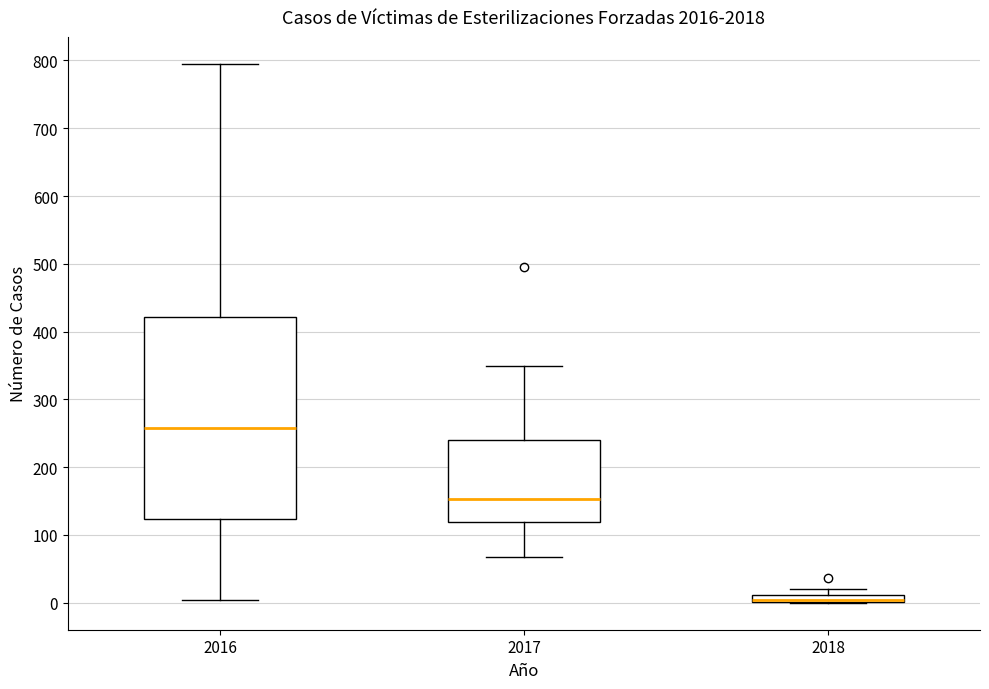

Where does the upper whisker of the box at x = 2016 end on the y-axis? The values are not printed on the chart, so give them approximately, as read against the axis.

800